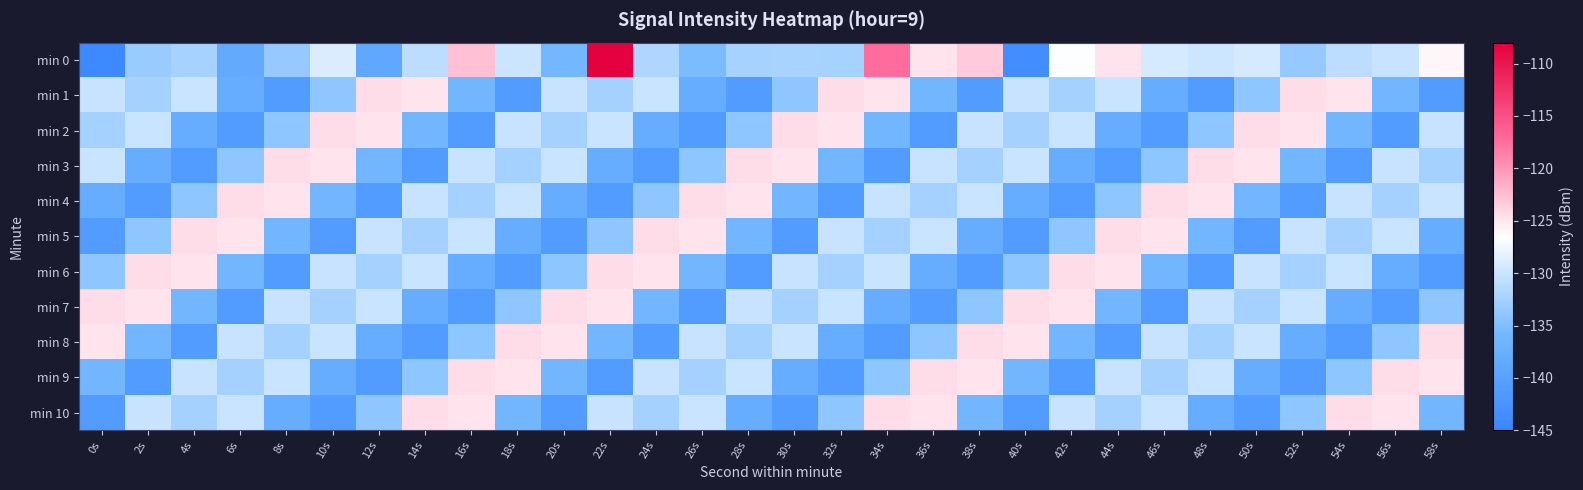

What is the total value across all series at 0s?

-1475.9